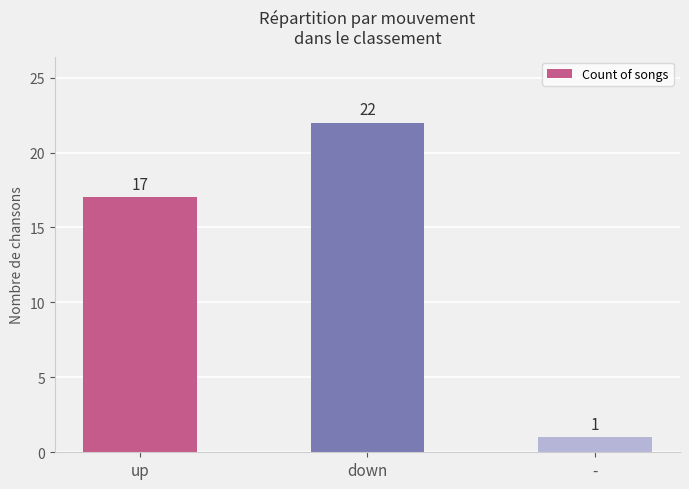

What is the minimum value shown in the chart?

1